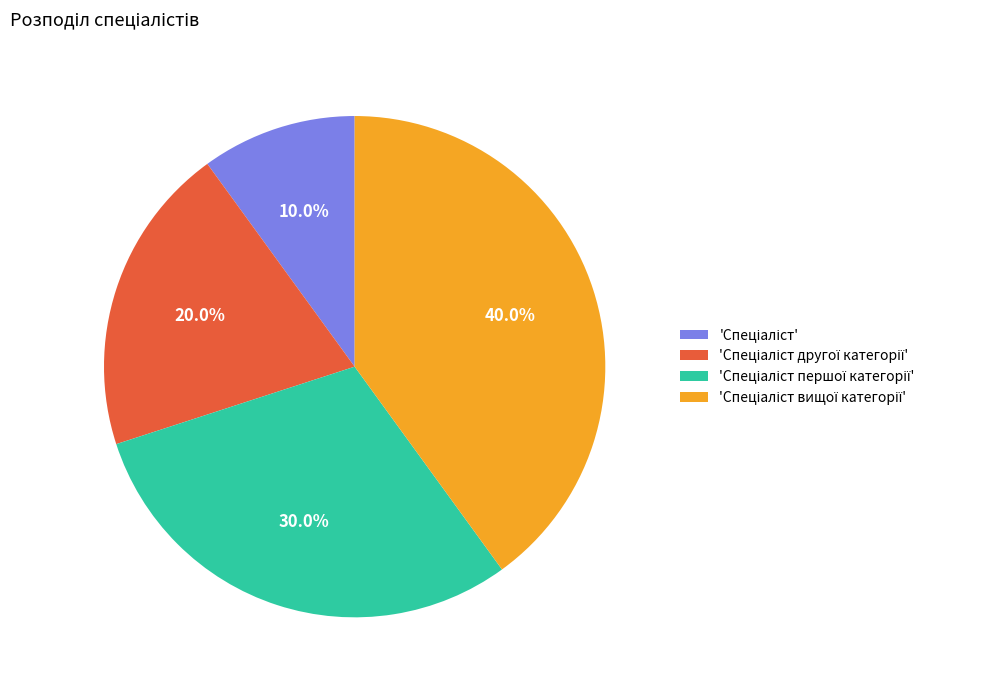

To the nearest percent, what is the average slice percentage?

25%